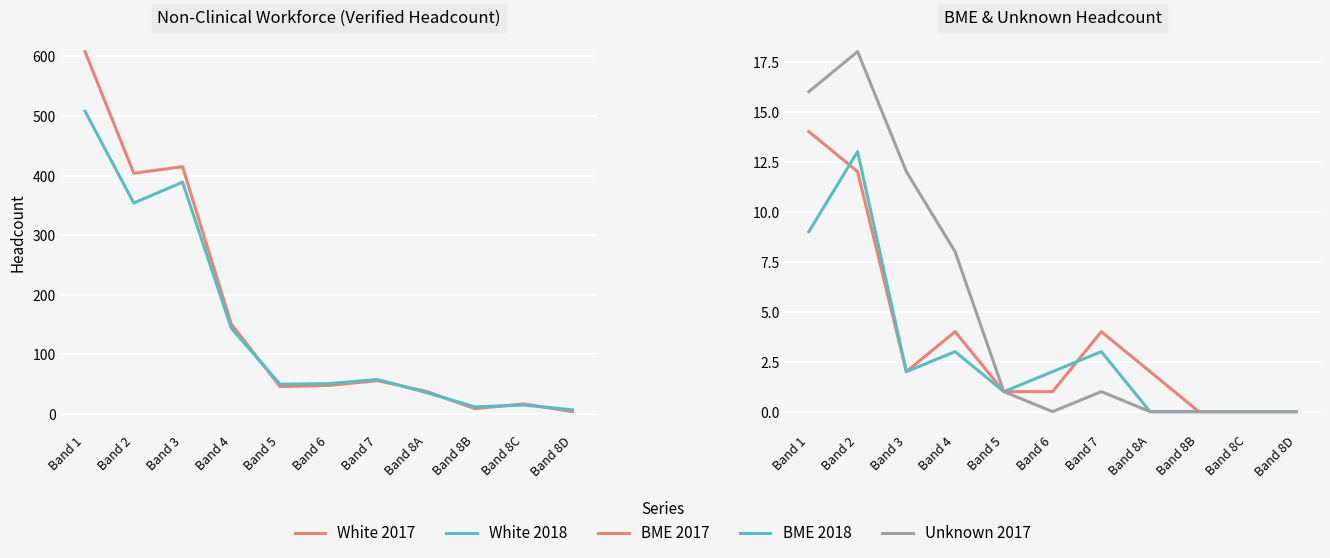

At how many categories does at least one series exceed 567?

1